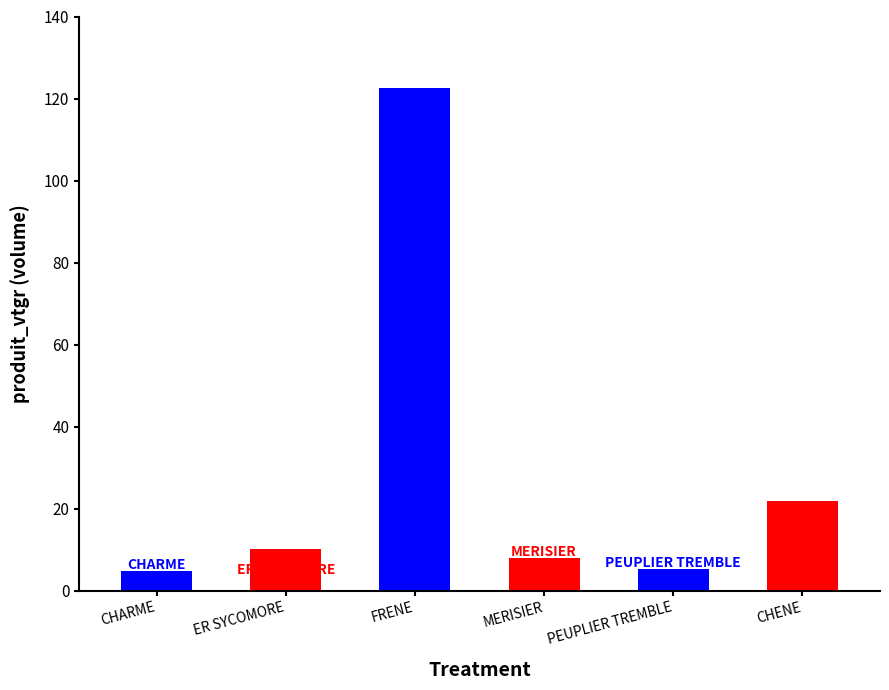

The chart shows a value of 217.2 at FRENE. True or false?

False